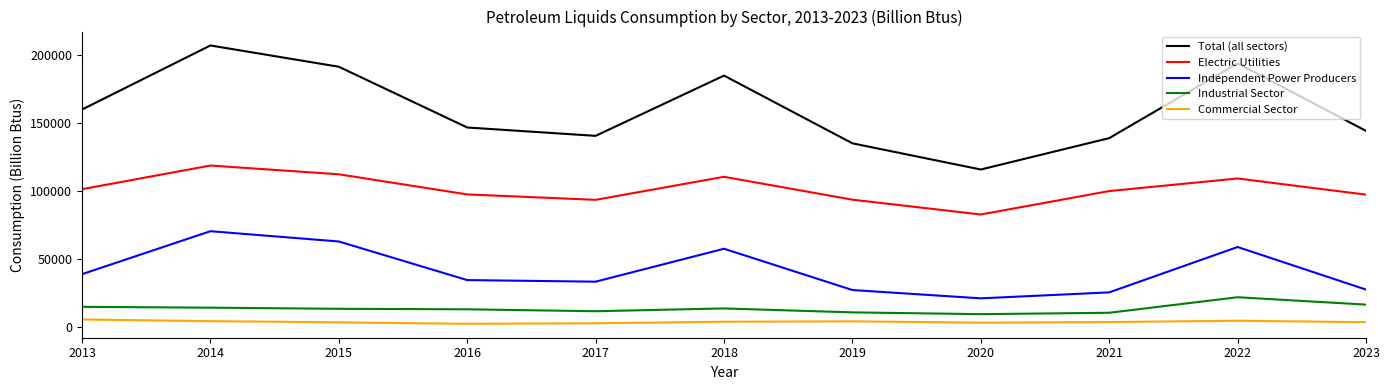

Which series has the largest range (max minus min)?

Total (all sectors)